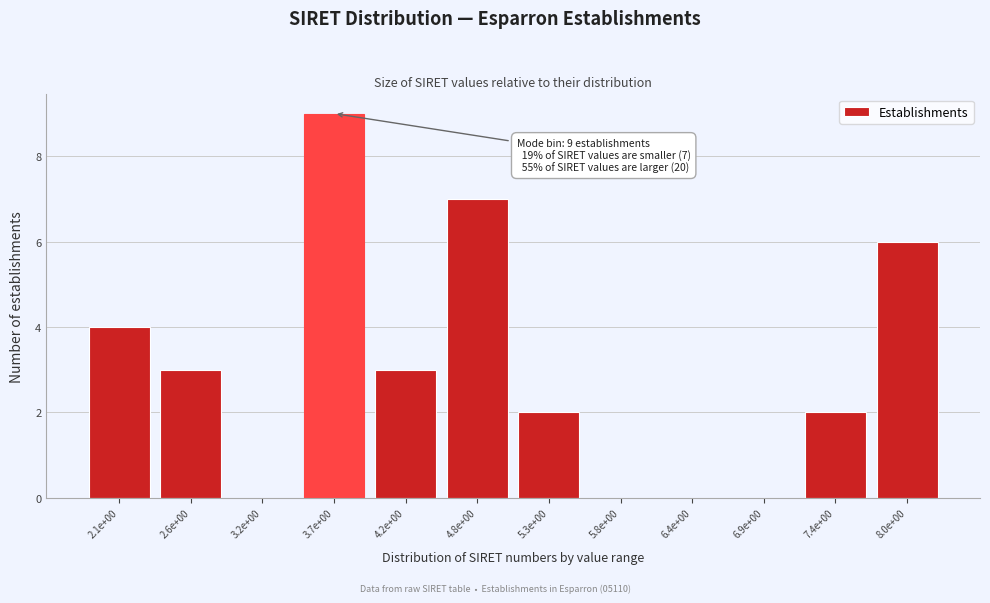

Reading left to right, what are all the values shown in this chart?

2.1e+00=4	2.6e+00=3	3.2e+00=0	3.7e+00=9	4.2e+00=3	4.8e+00=7	5.3e+00=2	5.8e+00=0	6.4e+00=0	6.9e+00=0	7.4e+00=2	8.0e+00=6